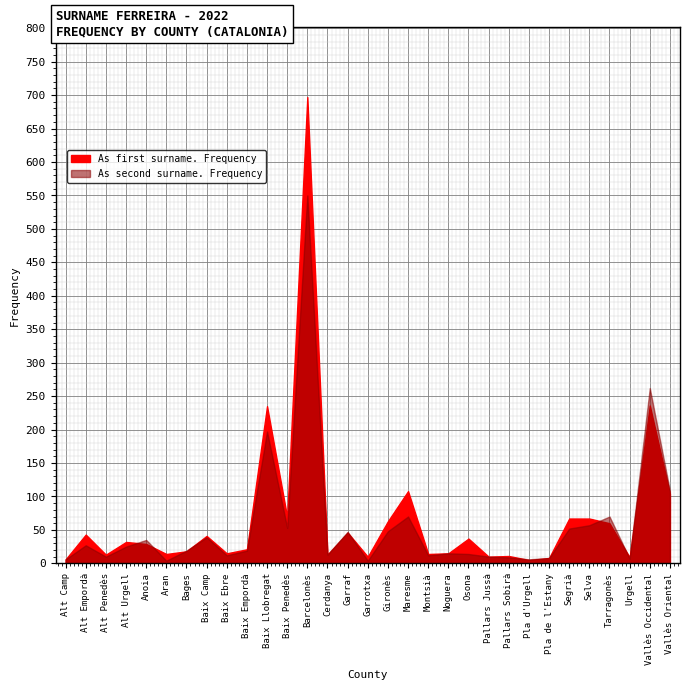

How many distinct data groups are displayed?

2